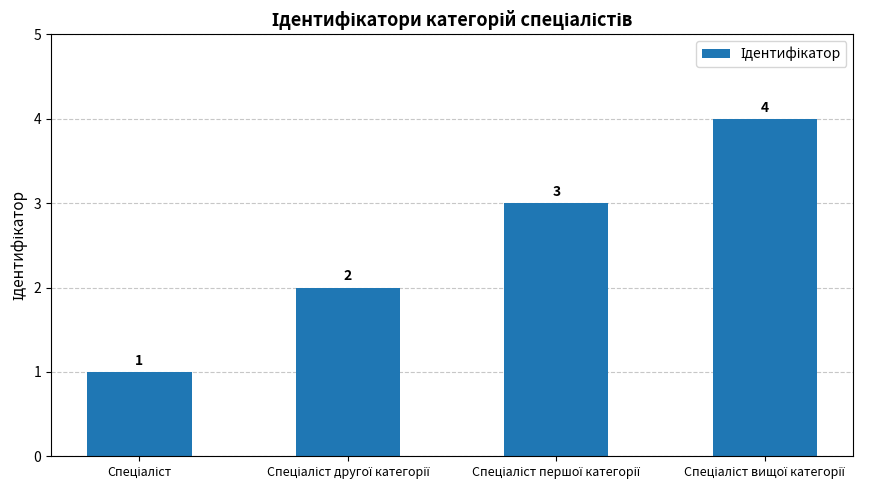

How many values are between 2 and 4?

3